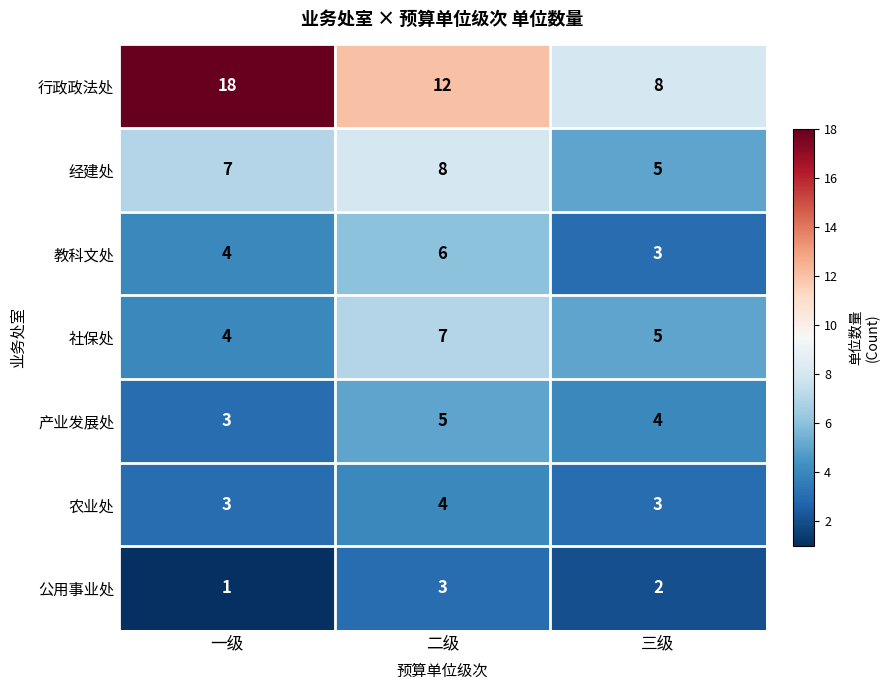

Rank the series by their maximum value, from lowest to highest.

公用事业处, 农业处, 产业发展处, 教科文处, 社保处, 经建处, 行政政法处